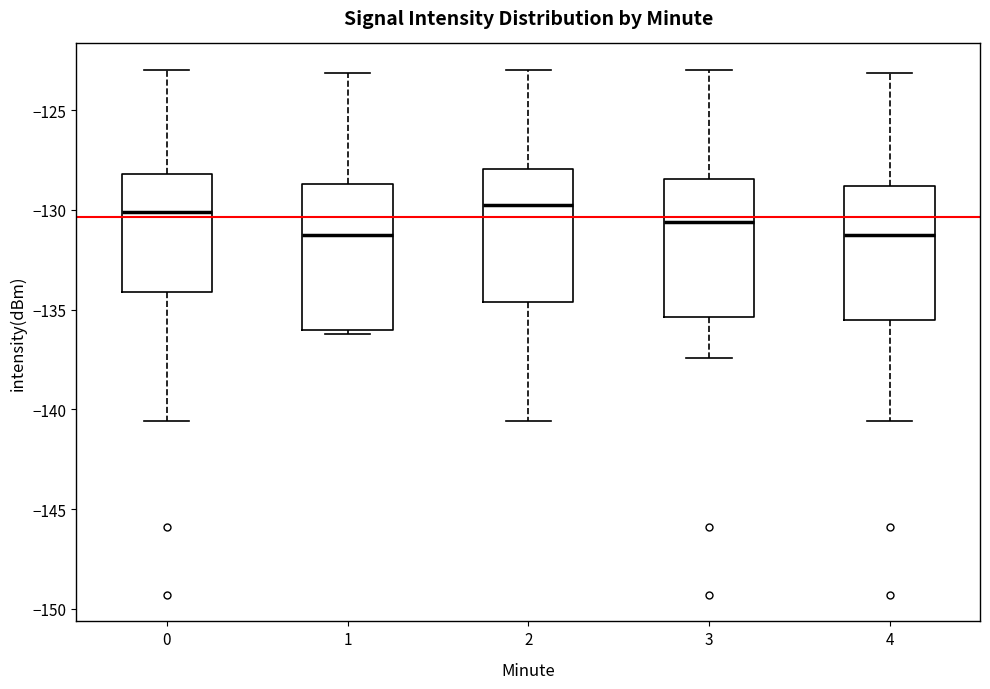

Reading left to right, transcribe this box plot: for each box, give where its median line is, the range the box spans, and where its two whiskers end, as read against the y-axis. The values are not printed on the chart, so give them approximately, as read against the axis.

0: median -130.0, box -134.0 to -128.0, whiskers -140.5 to -123.0
1: median -131.0, box -136.0 to -128.5, whiskers -136.0 (just below the box's lower edge) to -123.0
2: median -130.0, box -134.5 to -128.0, whiskers -140.5 to -123.0
3: median -130.5, box -135.5 to -128.5, whiskers -137.5 to -123.0
4: median -131.5, box -135.5 to -129.0, whiskers -140.5 to -123.0